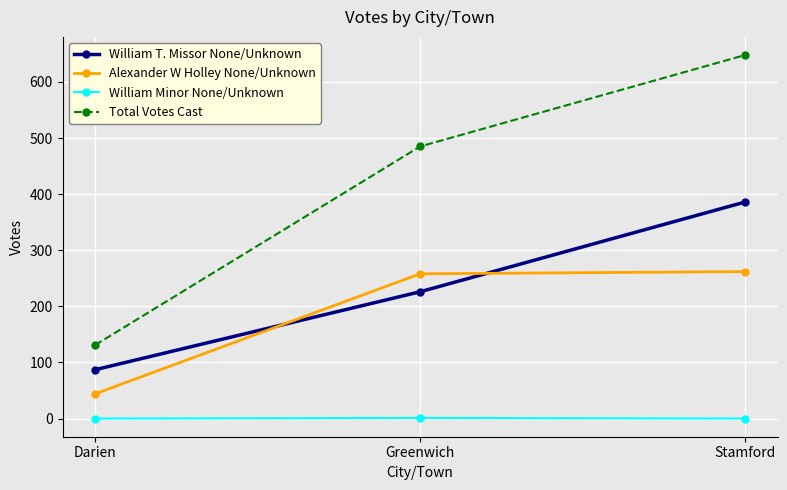

What is the maximum value for Total Votes Cast?

648